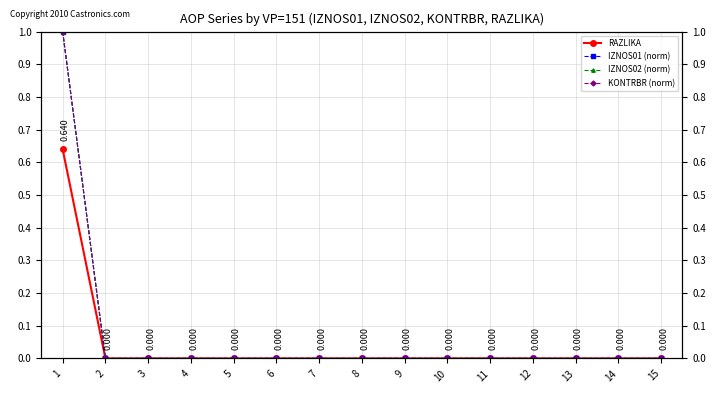

Count the RAZLIKA values in the range 0 to 1.

15